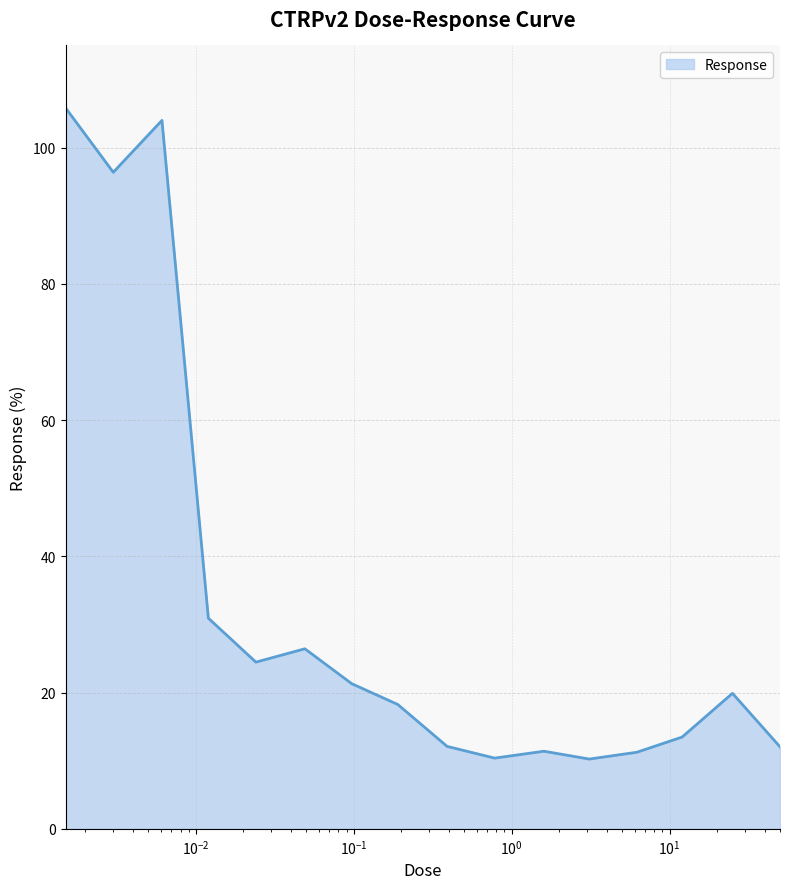

What is the maximum value shown in the chart?

105.8